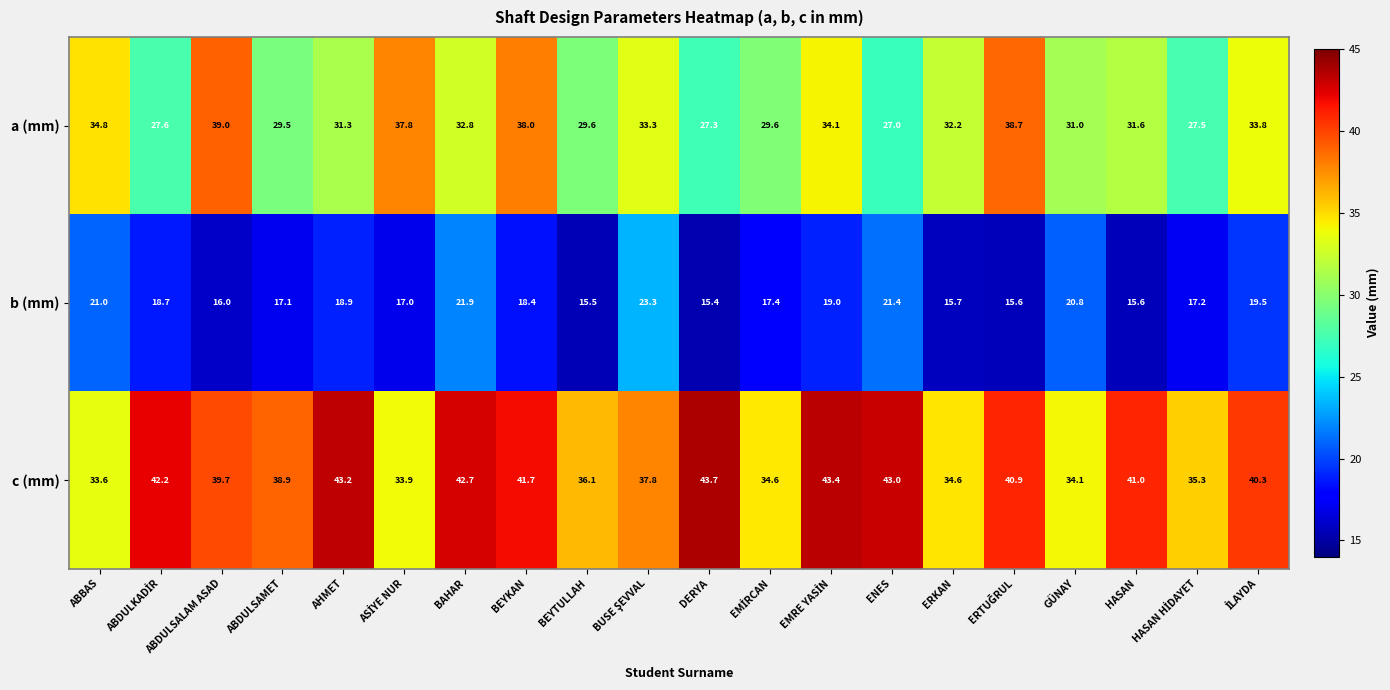

True or false: a (mm) has a value of 27.0 at ENES.

True